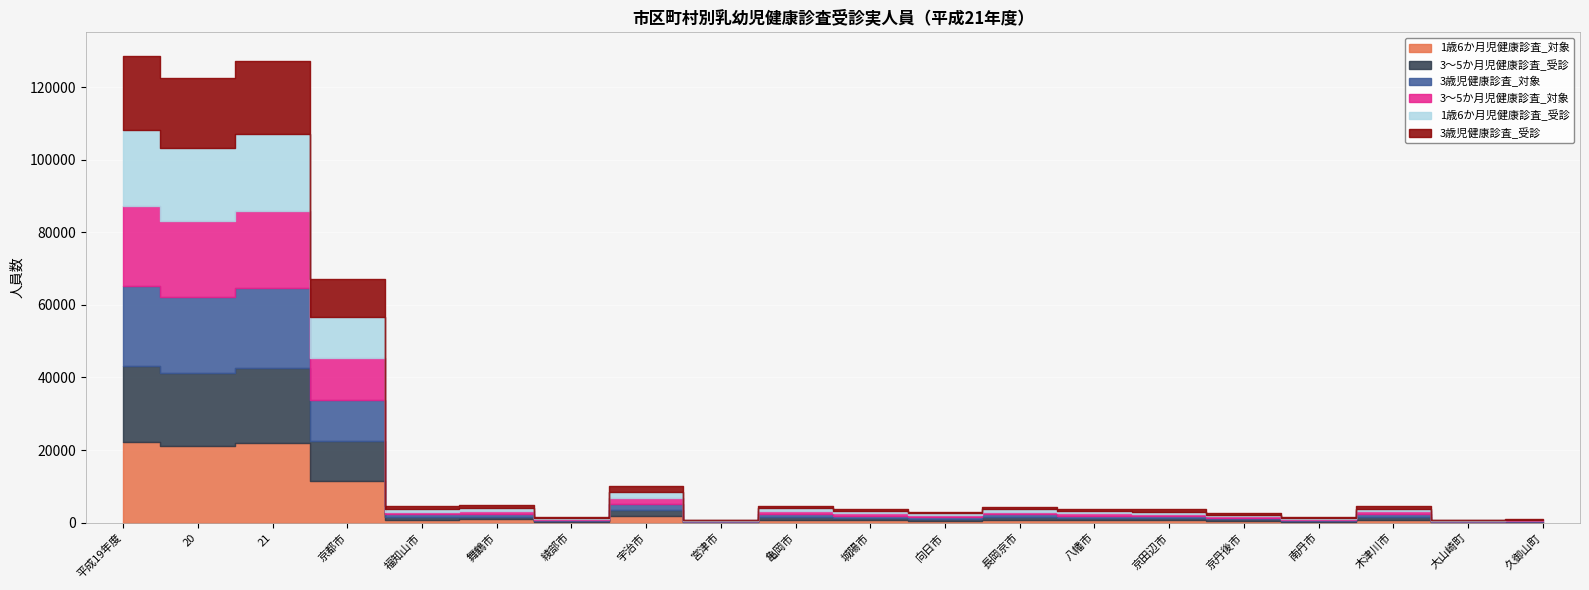

Reading right to left, list all the values displayed in this chart.

1歳6か月児健康診査_対象: 157	138	799	249	442	636	628	776	532	625	827	135	1740	264	858	785	11437	21817	21023	22080
3～5か月児健康診査_受診: 145	132	718	218	444	570	620	680	493	605	750	113	1635	230	791	724	11073	20664	20282	21073
3歳児健康診査_対象: 158	165	866	256	462	668	687	780	540	663	798	130	1787	272	839	740	11307	22030	20831	22136
3～5か月児健康診査_対象: 148	137	743	221	449	575	655	712	497	618	766	114	1649	244	839	740	11521	21359	20933	21868
1歳6か月児健康診査_受診: 143	126	742	239	436	598	581	740	520	584	796	133	1649	250	814	761	11258	21129	20104	21005
3歳児健康診査_受診: 126	141	789	240	446	578	577	743	477	620	756	123	1666	264	780	698	10426	20300	19419	20473